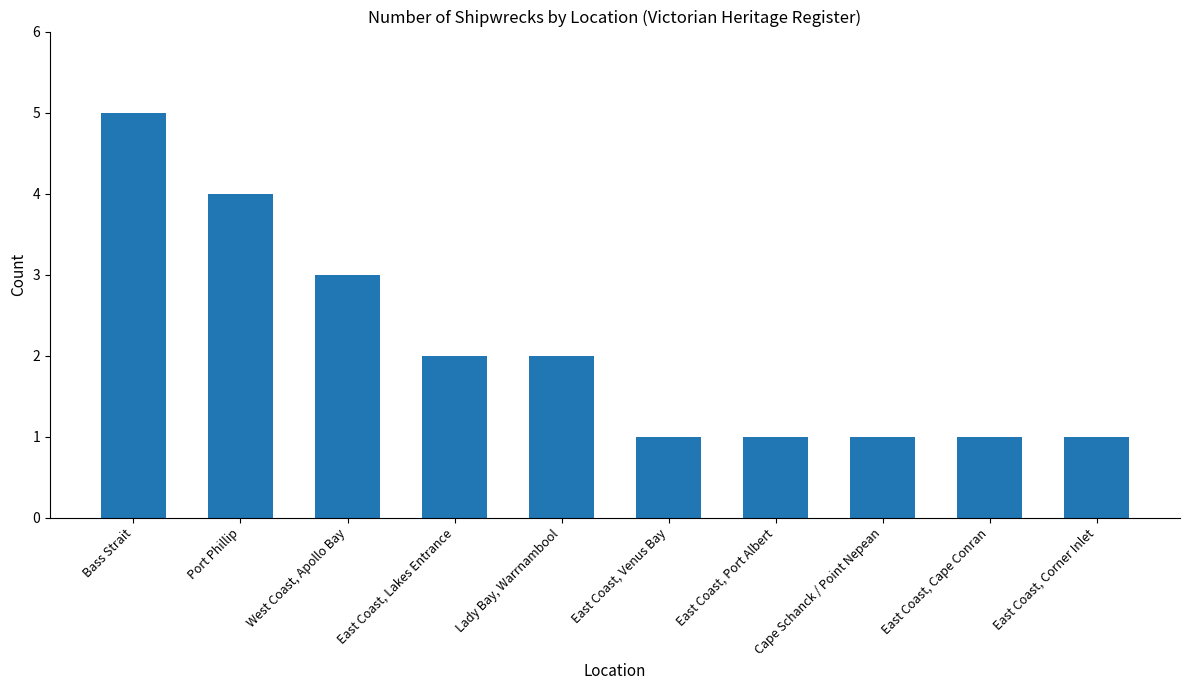

Where is the data nearest to the value 3?

West Coast, Apollo Bay